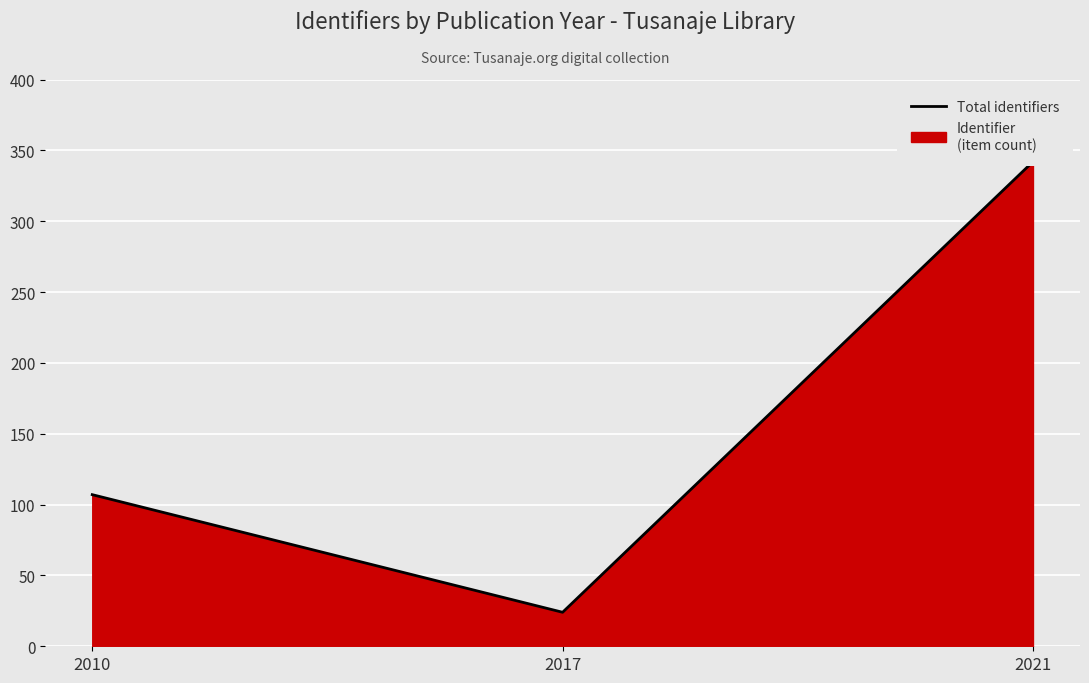

What is the difference between the maximum and minimum values?

318